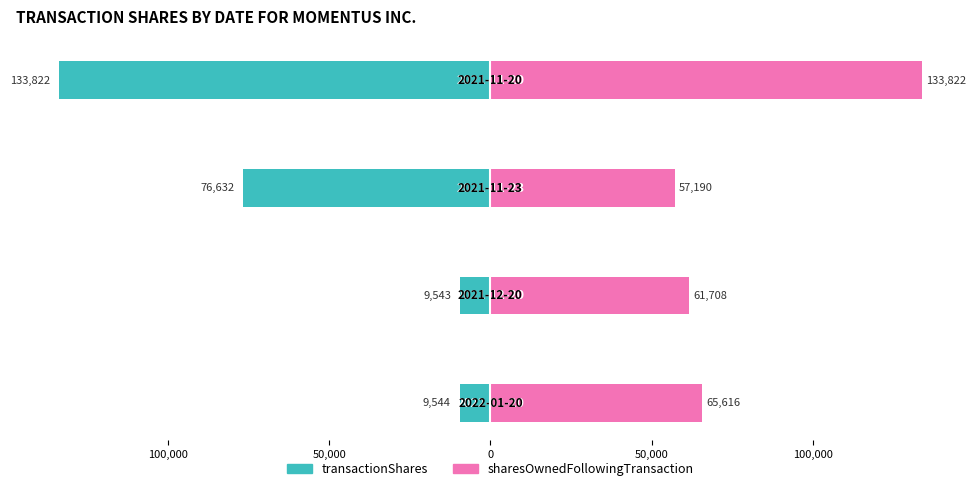

Is the value of transactionShares at 0 greater than the value of sharesOwnedFollowingTransaction at 0?

No